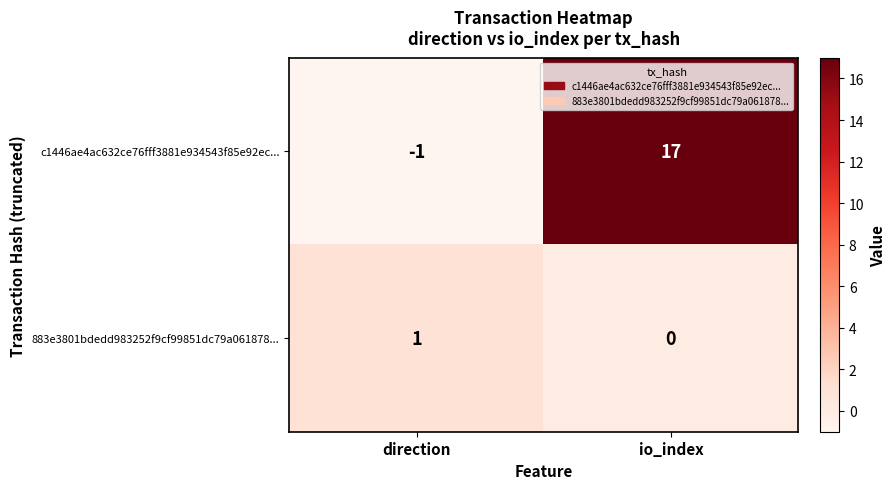

Is it true that 883e3801bdedd983252f9cf99851dc79a061878... equals 0 at io_index?

True